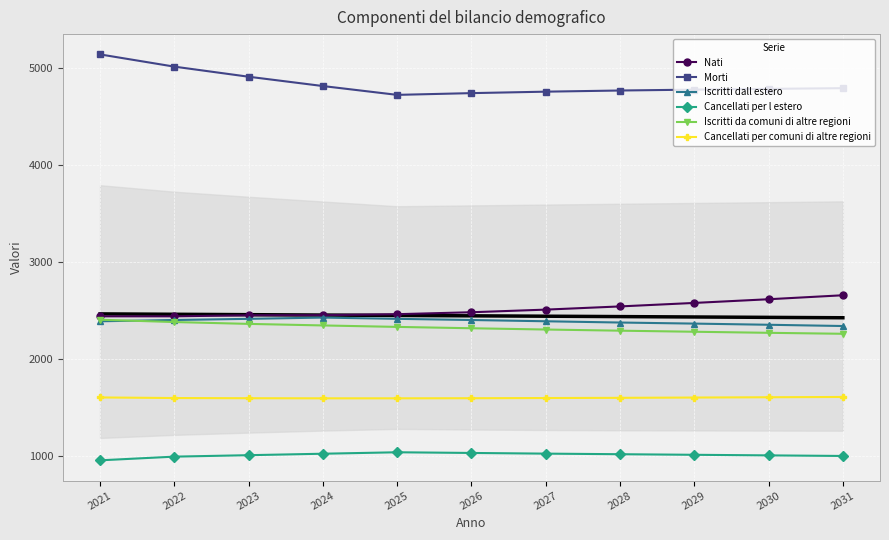

True or false: Iscritti dall estero and Cancellati per comuni di altre regioni intersect in this chart.

False